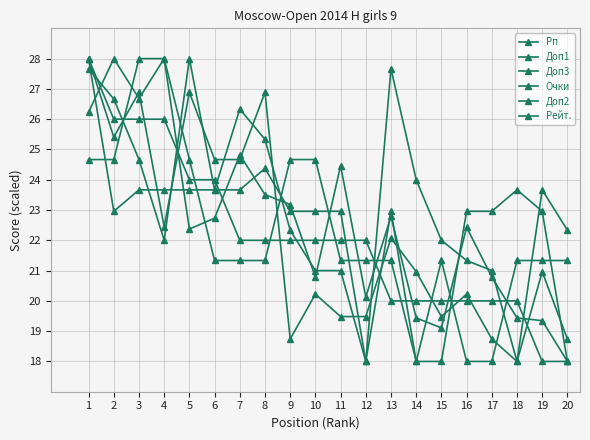

Does the chart have visible grid lines?

Yes